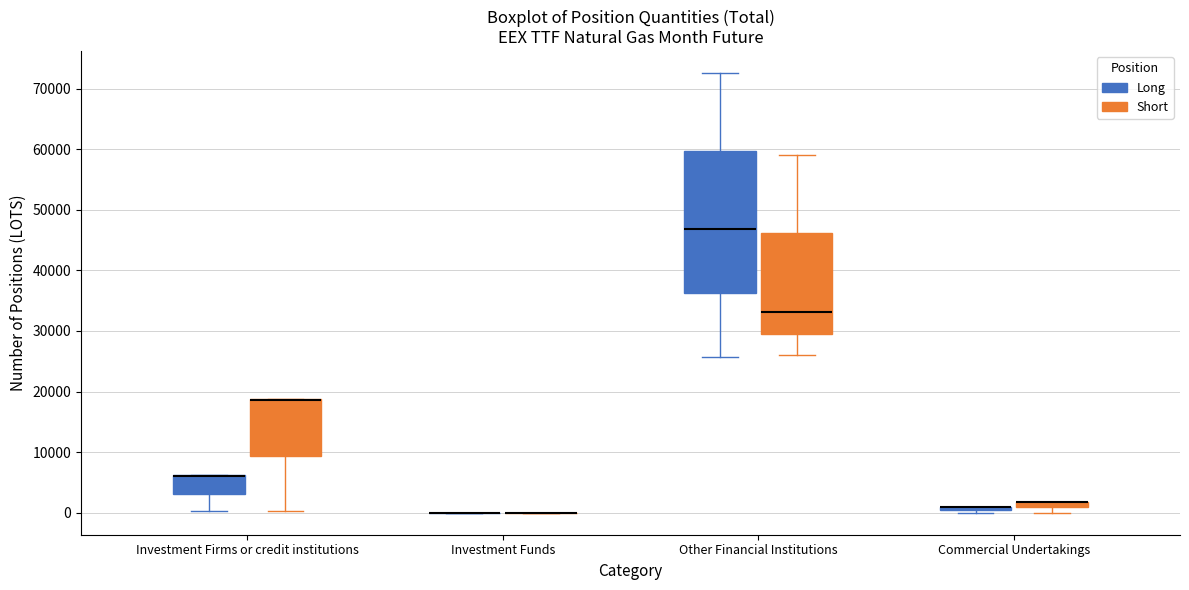

Comparing the boxes themselves (not the whiskers), which one is the tallest?

Other Financial Institutions (Long)